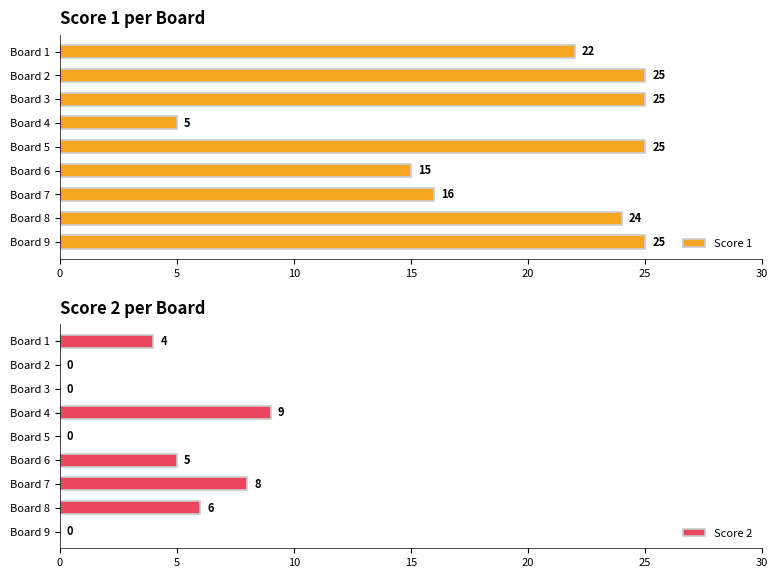

How many values in the Score 1 series are below 24?

4